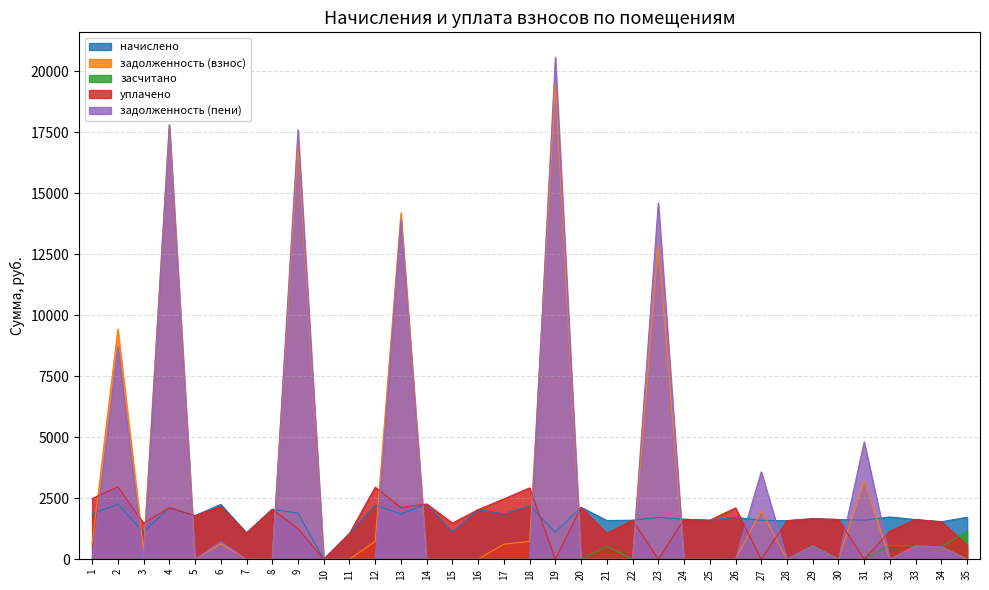

What is the difference between the задолженность (пени) values at 15 and 2?

8722.0